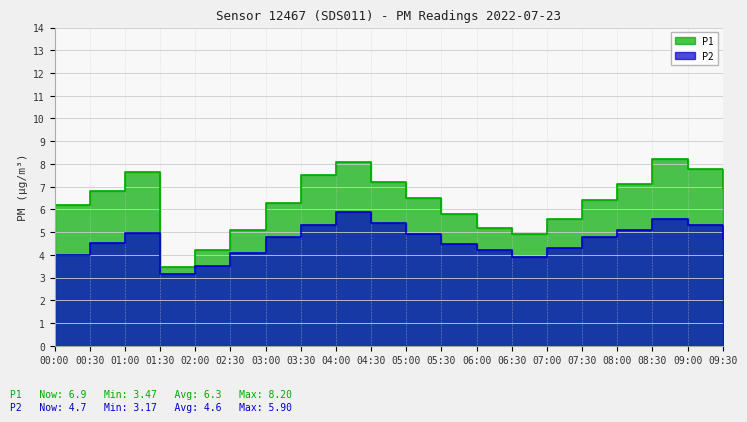

At which category does the chart reach its peak across all series?

08:30